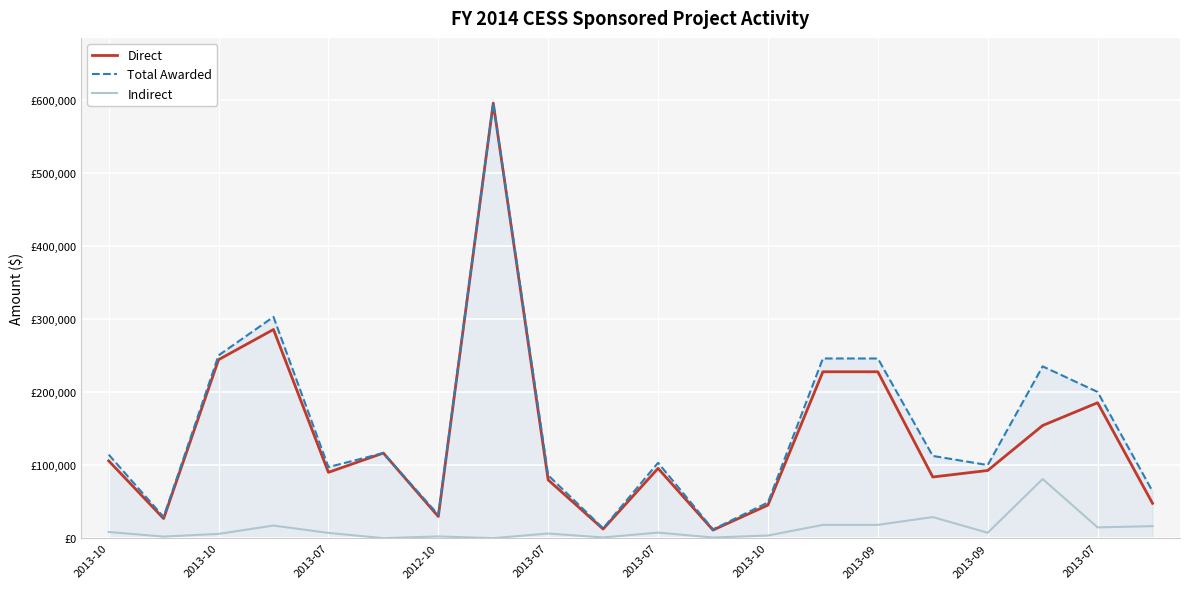

True or false: Direct and Total Awarded intersect in this chart.

False